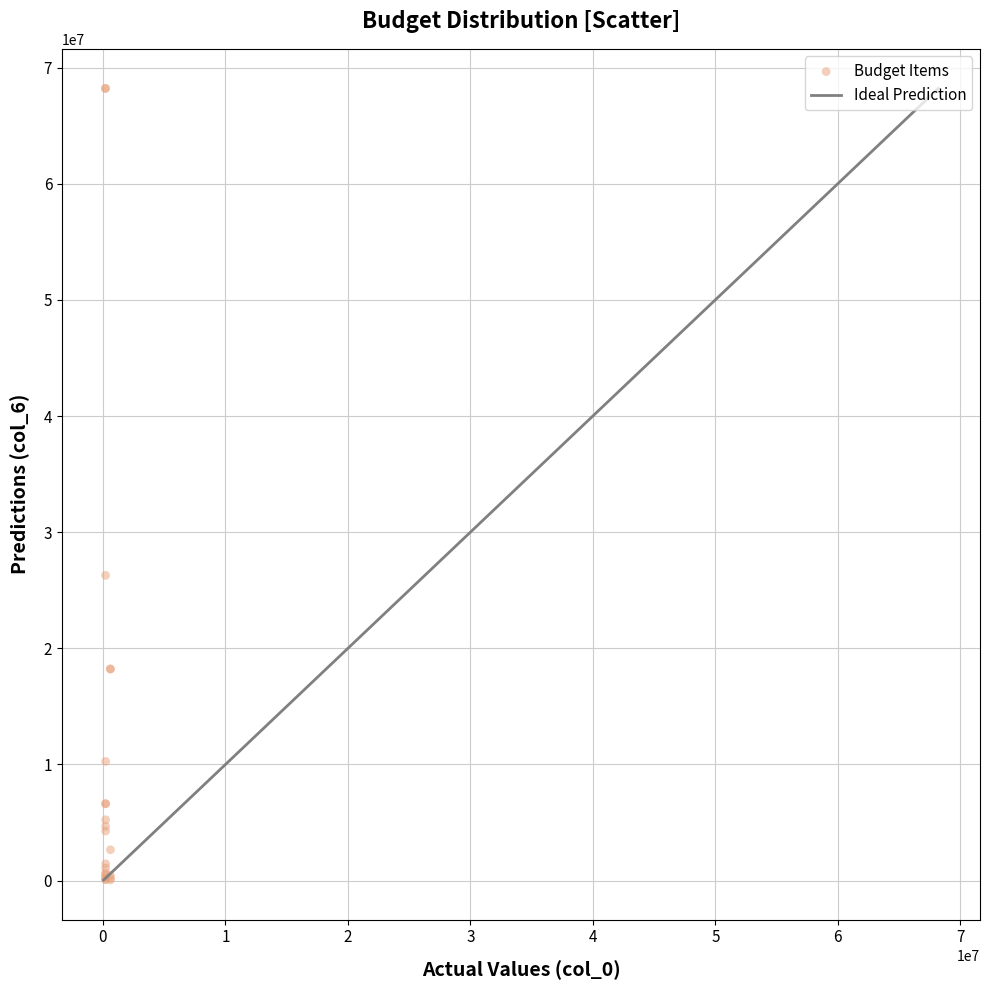

What Y value in the scatter plot is closest to 34130447?

26283111.3